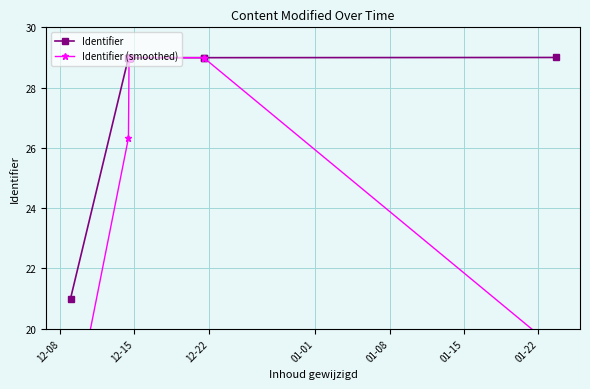

True or false: Identifier (smoothed) has more than 0 interior local peaks.

True